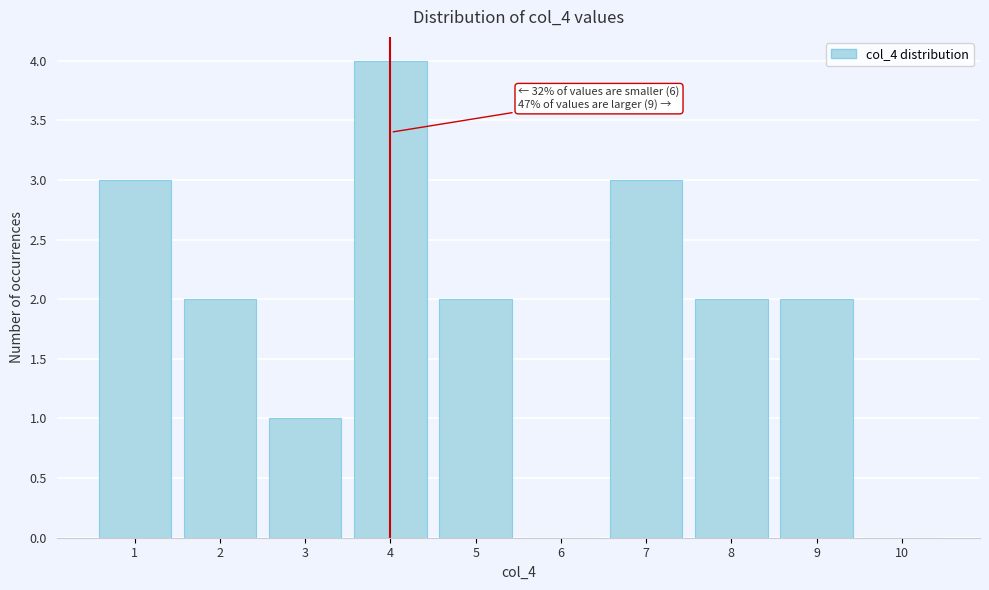

Which range on the x-axis has the tallest bar?

3.5 to 4.5